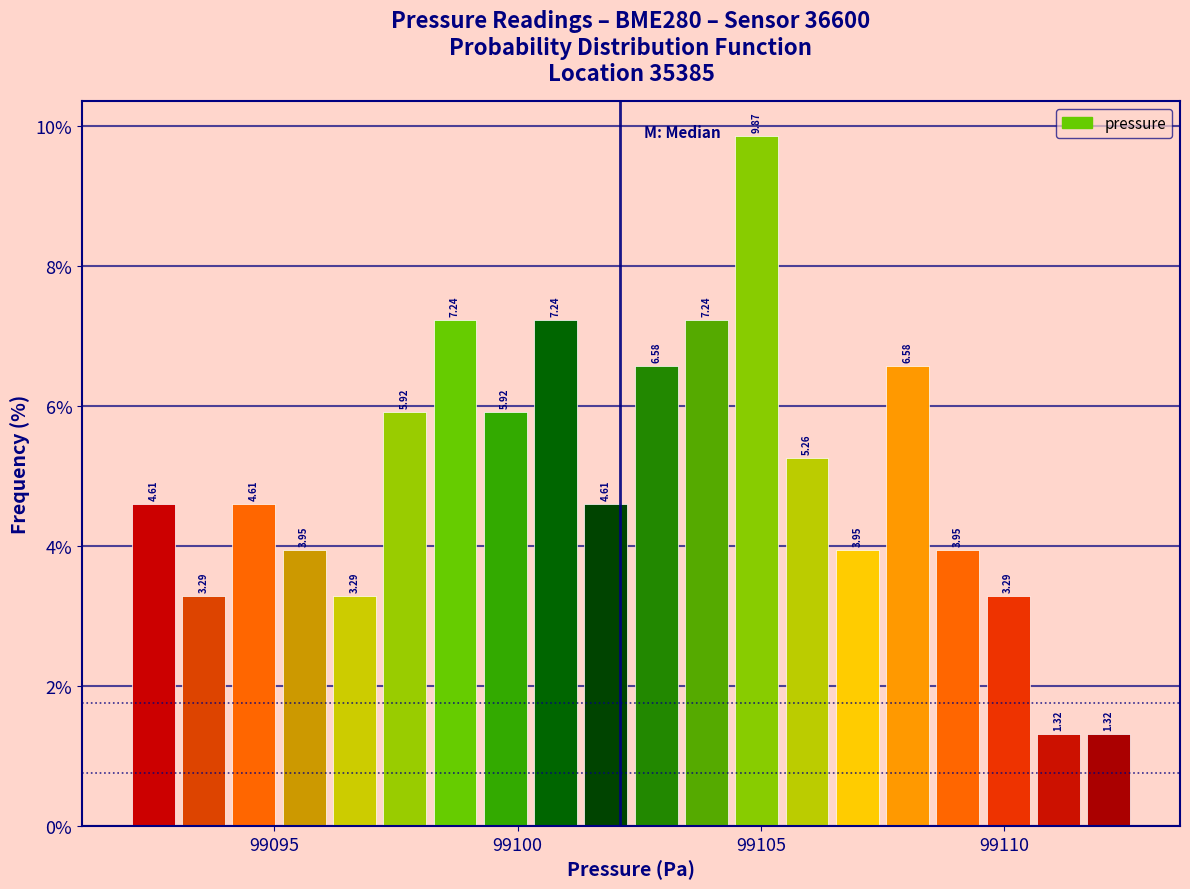

Read against the x-axis, roughly where is the centre of the tallest bar?

99105.0